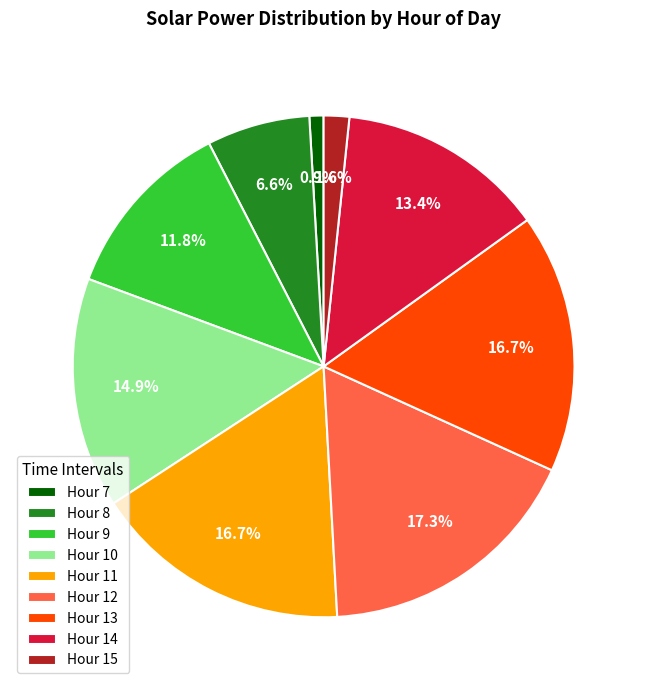

To the nearest percent, what is the difference between the largest and smallest slice percentages?

16%